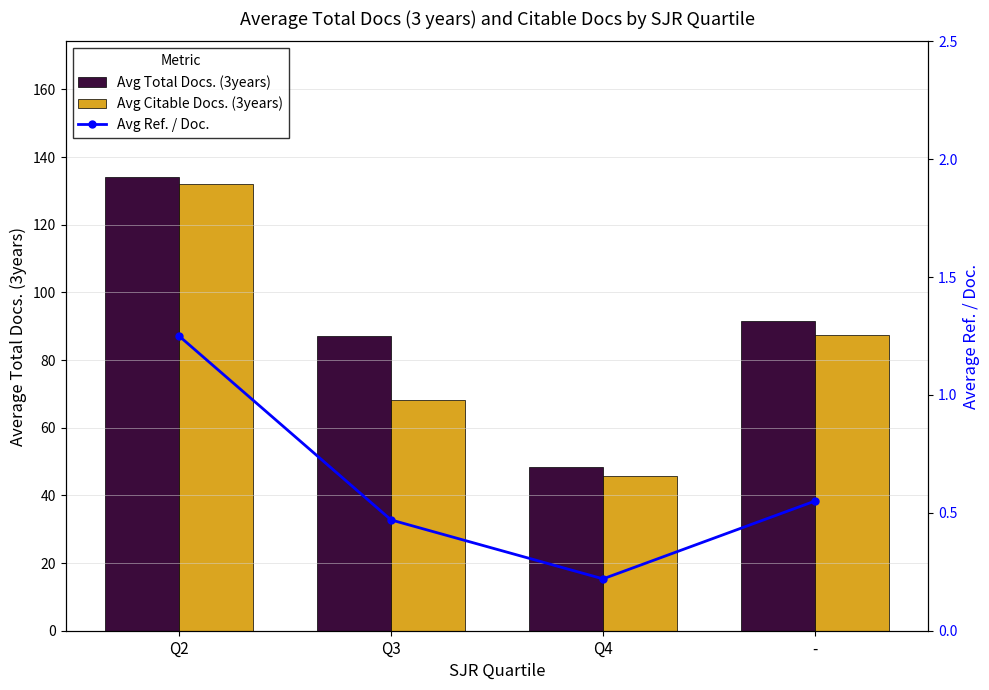

Reading left to right, list all the values displayed in this chart.

Avg Total Docs. (3years): 134.0	87.1	48.4	91.4
Avg Citable Docs. (3years): 132.0	68.3	45.7	87.4
Avg Ref. / Doc.: 1.2	0.5	0.2	0.6